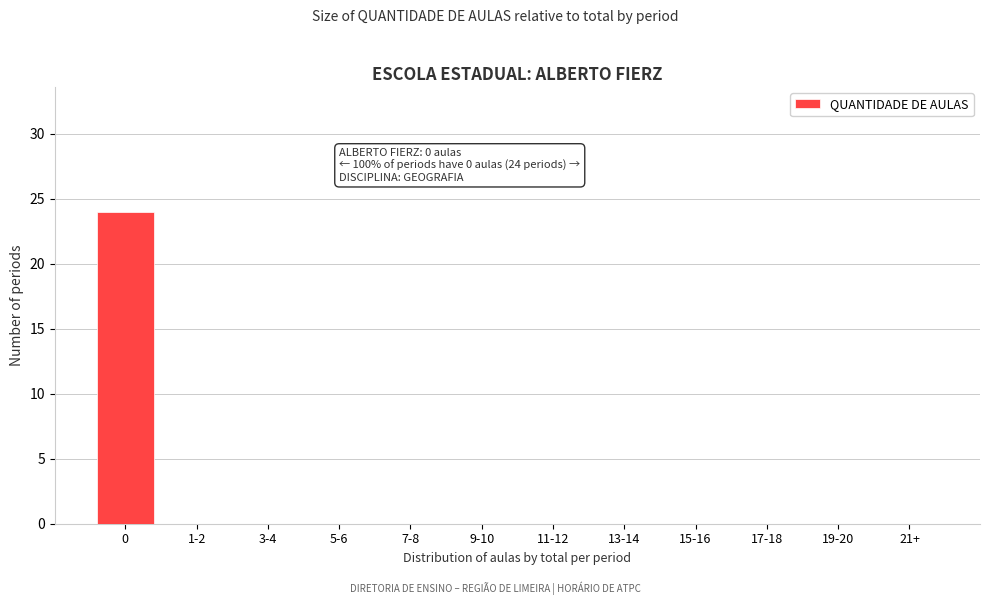

Reading right to left, list all the values displayed in this chart.

21+=0	19-20=0	17-18=0	15-16=0	13-14=0	11-12=0	9-10=0	7-8=0	5-6=0	3-4=0	1-2=0	0=24